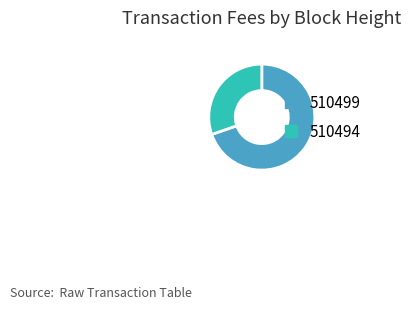

The 510494 slice represents 30% of the pie. True or false?

True